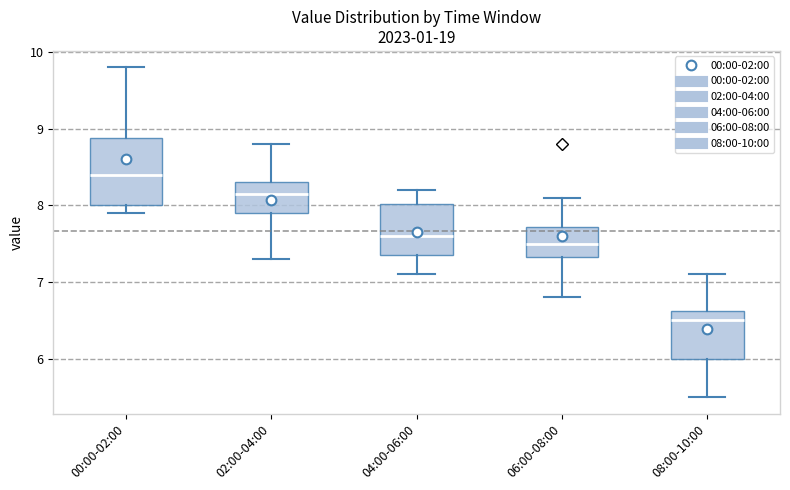

Which box's median line is the lowest?

08:00-10:00